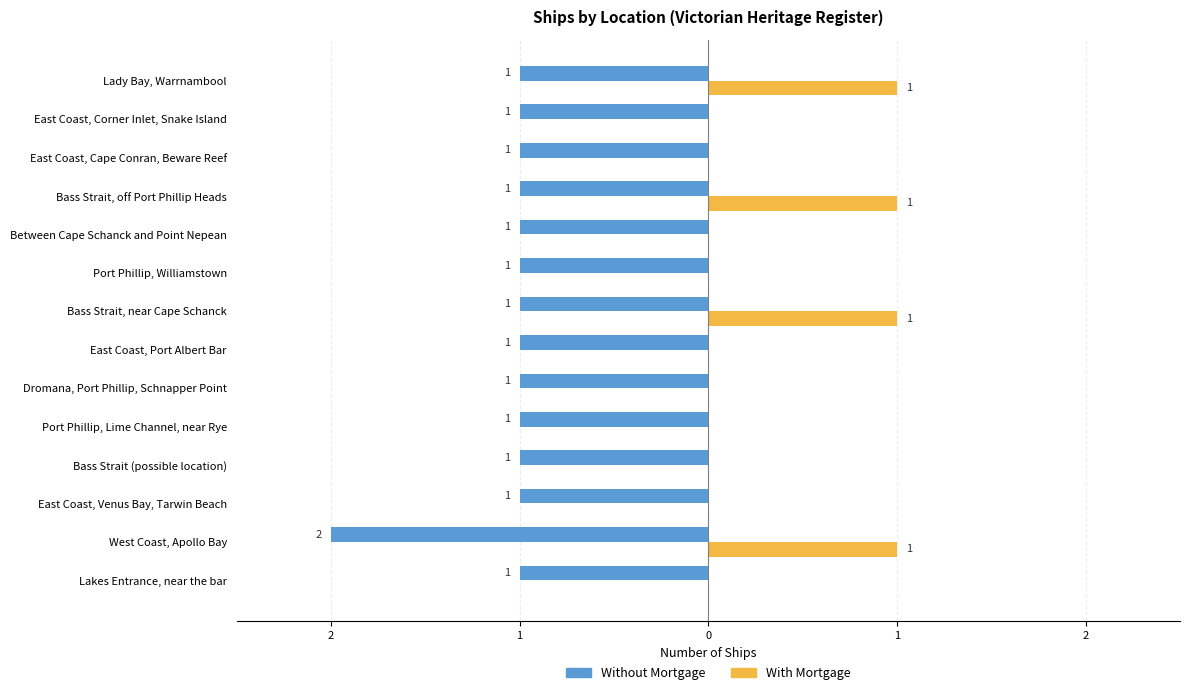

What are all the series names shown in the legend?

Without Mortgage, With Mortgage